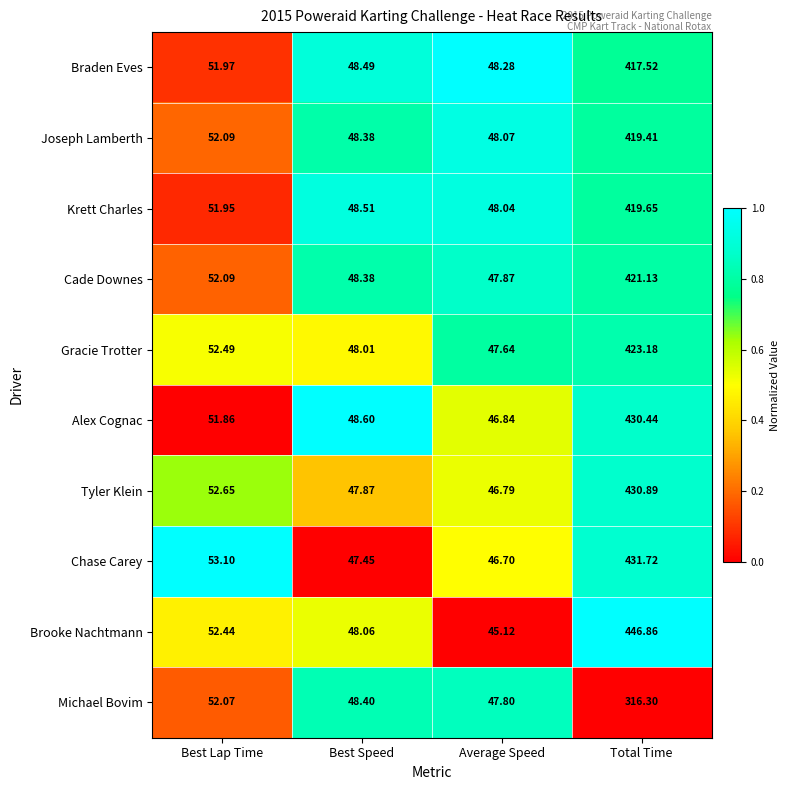

At which category is the sum across all series the highest?

Total Time